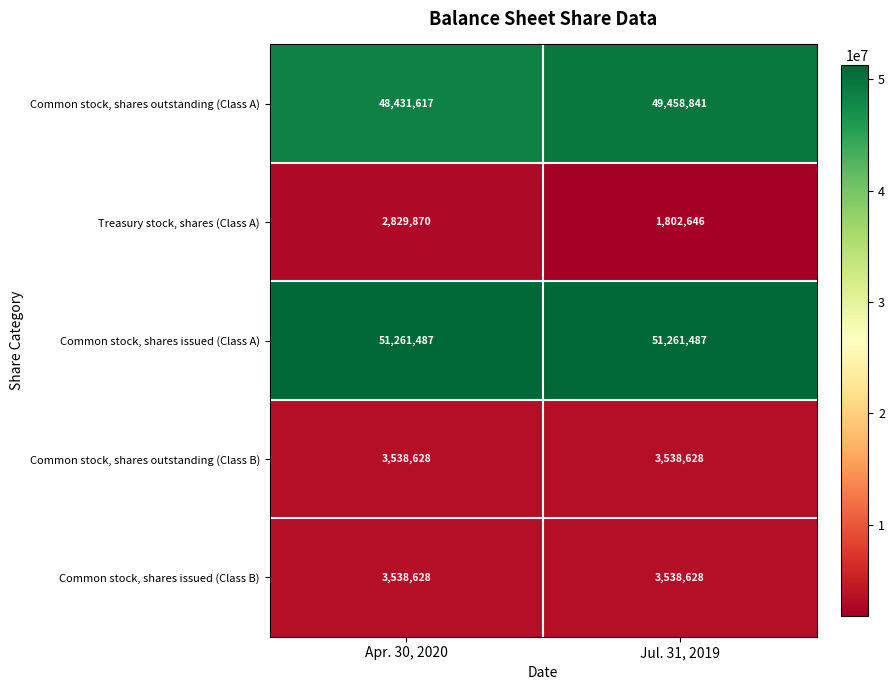

Reading right to left, what are all the values shown in this chart?

Common stock, shares outstanding (Class A): 49458841	48431617
Treasury stock, shares (Class A): 1802646	2829870
Common stock, shares issued (Class A): 51261487	51261487
Common stock, shares outstanding (Class B): 3538628	3538628
Common stock, shares issued (Class B): 3538628	3538628